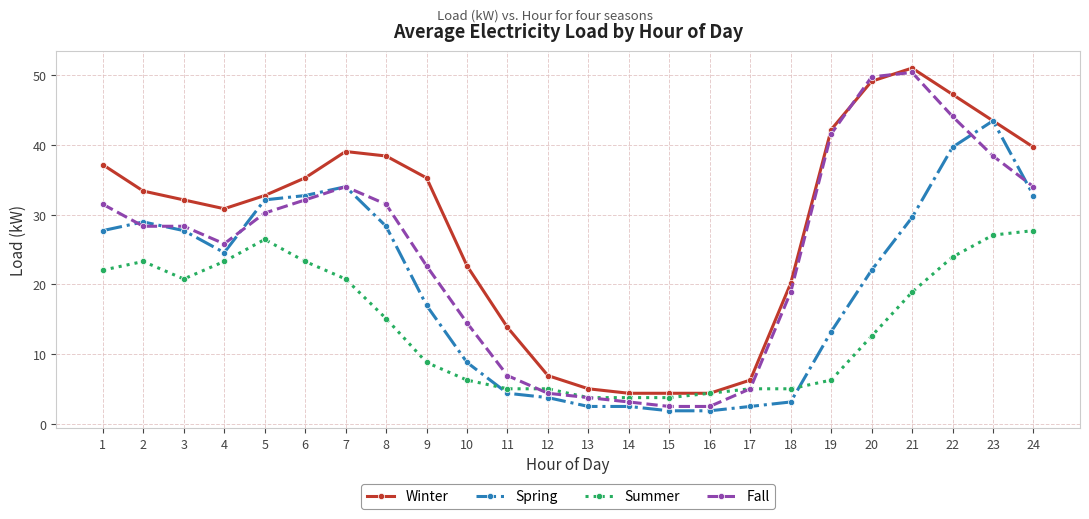

At which category does Spring reach its first local valley?

4